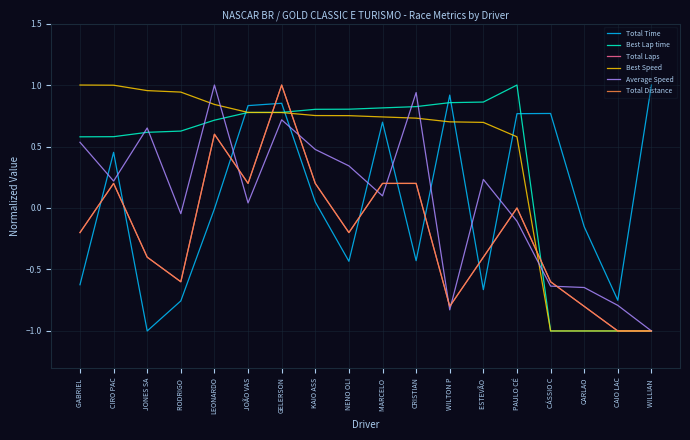

At which category is the sum across all series the highest?

GELERSON